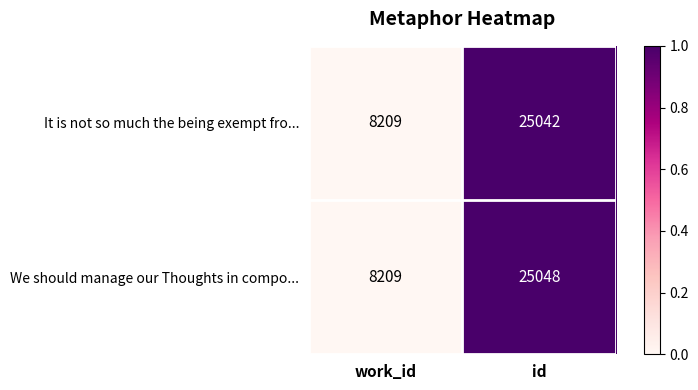

What is the sum of all We should manage our Thoughts in compo... values?

33257